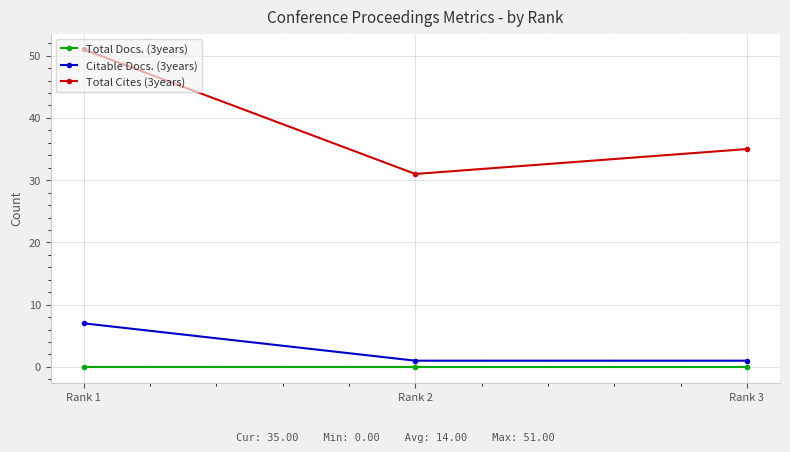

What is the total value across all series at Rank 2?

32